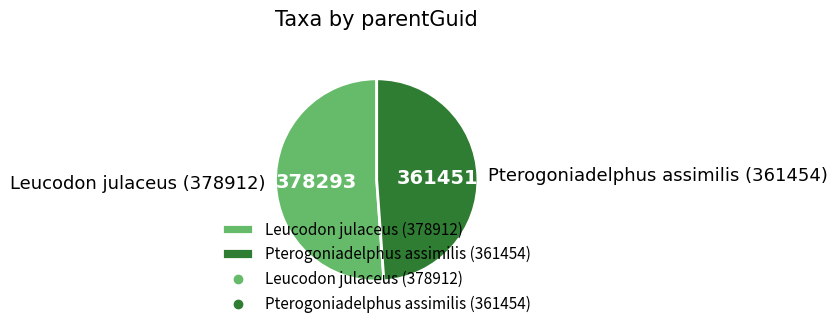

Which category has the smallest portion of the pie?

Pterogoniadelphus assimilis (361454)